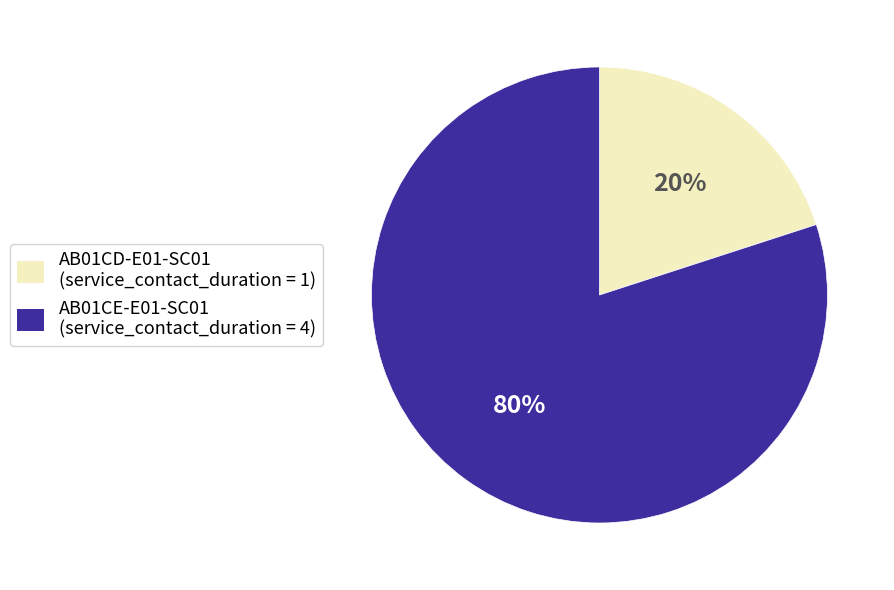

To the nearest percent, what portion does AB01CD-E01-SC01 represent?

20%